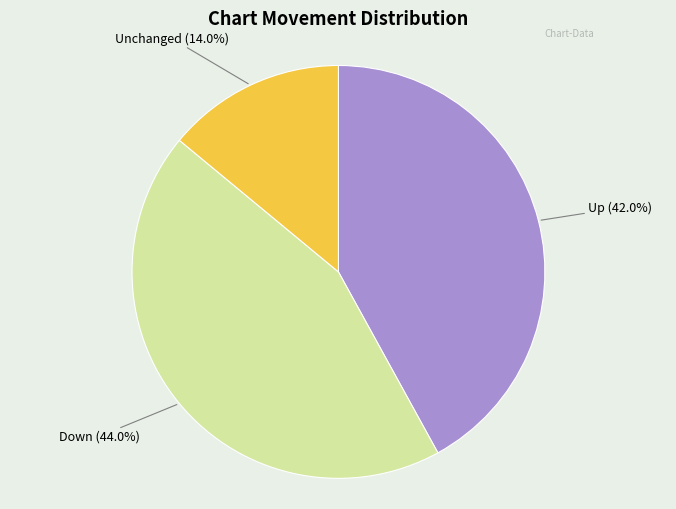

To the nearest percent, what is the difference between the largest and smallest slice percentages?

30%